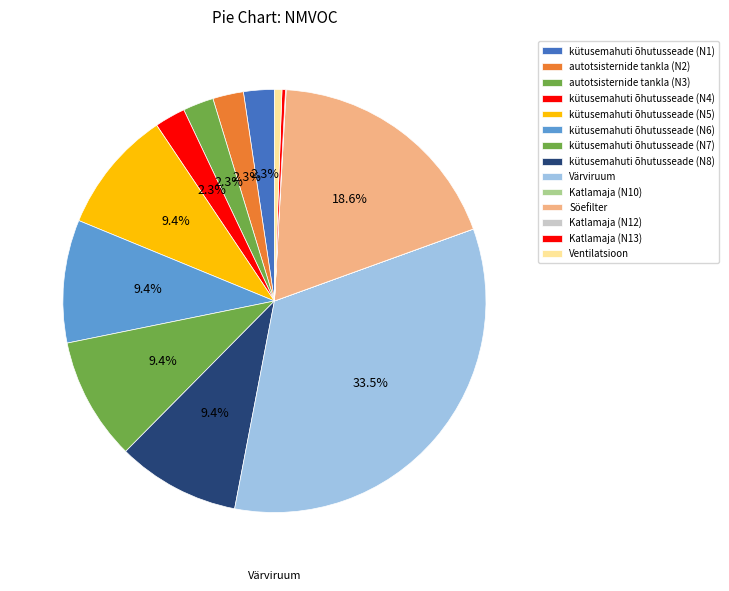

What percentage do Söefilter and Värviruum together represent?

52.1%